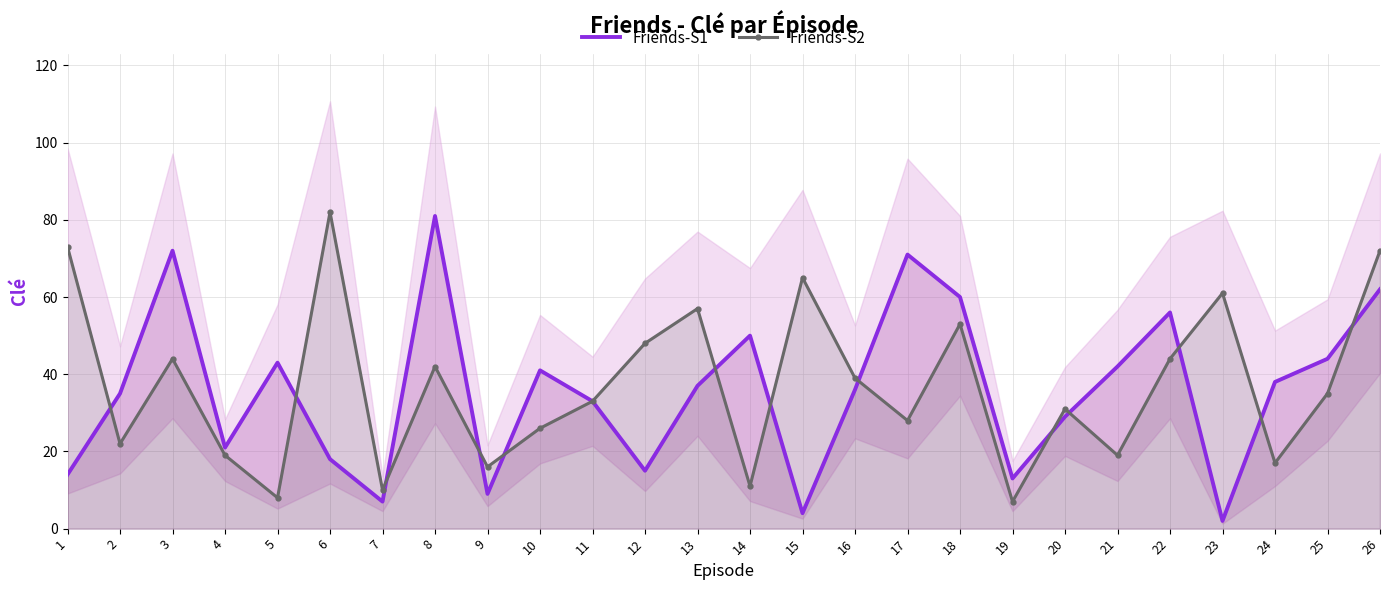

Between 14 and 20, which is larger?

14